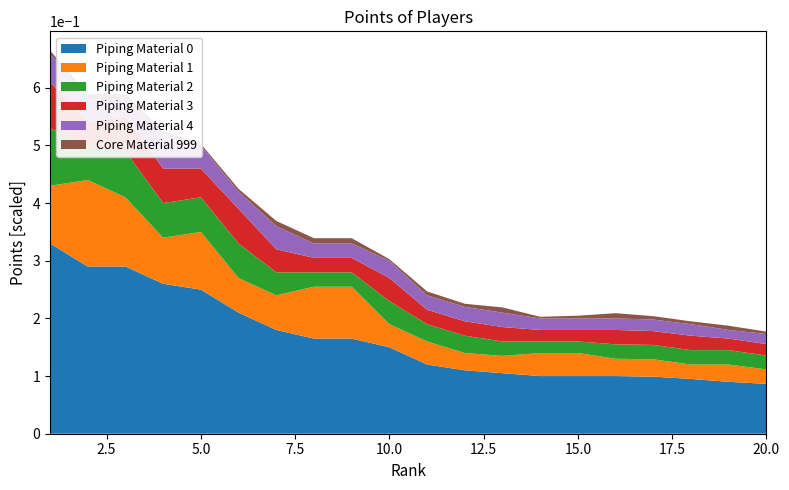

Reading right to left, extract all data points from this chart.

Piping Material 0: 865	900	950	990	1000	1000	1000	1050	1100	1200	1500	1650	1650	1800	2100	2500	2600	2900	2900	3300
Piping Material 1: 250	300	250	300	300	400	400	300	300	400	400	900	900	600	600	1000	800	1200	1500	1000
Piping Material 2: 240	250	250	250	250	200	200	250	300	300	400	250	250	400	600	600	600	800	600	1000
Piping Material 3: 200	200	250	240	250	200	200	250	250	250	400	250	250	400	600	500	600	600	400	800
Piping Material 4: 175	150	200	200	200	200	200	250	250	250	300	250	250	400	300	400	600	300	400	500
Core Material 999: 41	73	49	59	91	47	28	91	54	68	28	91	91	91	47	28	47	91	91	47